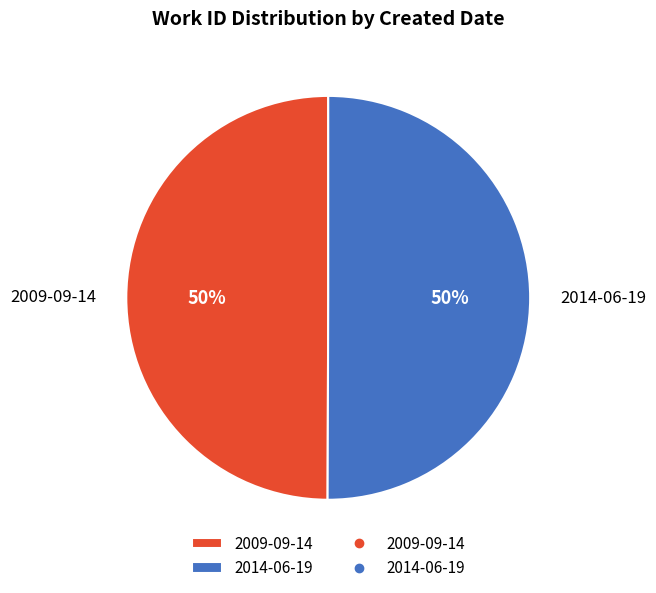

To the nearest percent, what is the combined percentage of 2009-09-14 and 2014-06-19?

100%